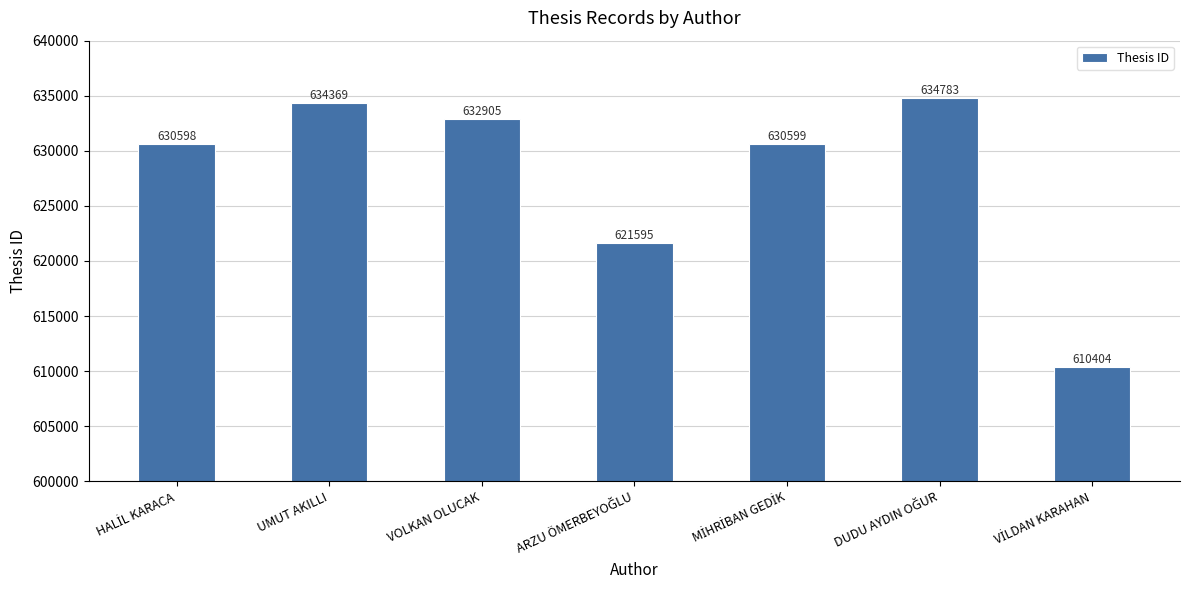

Are the bars horizontal?

No